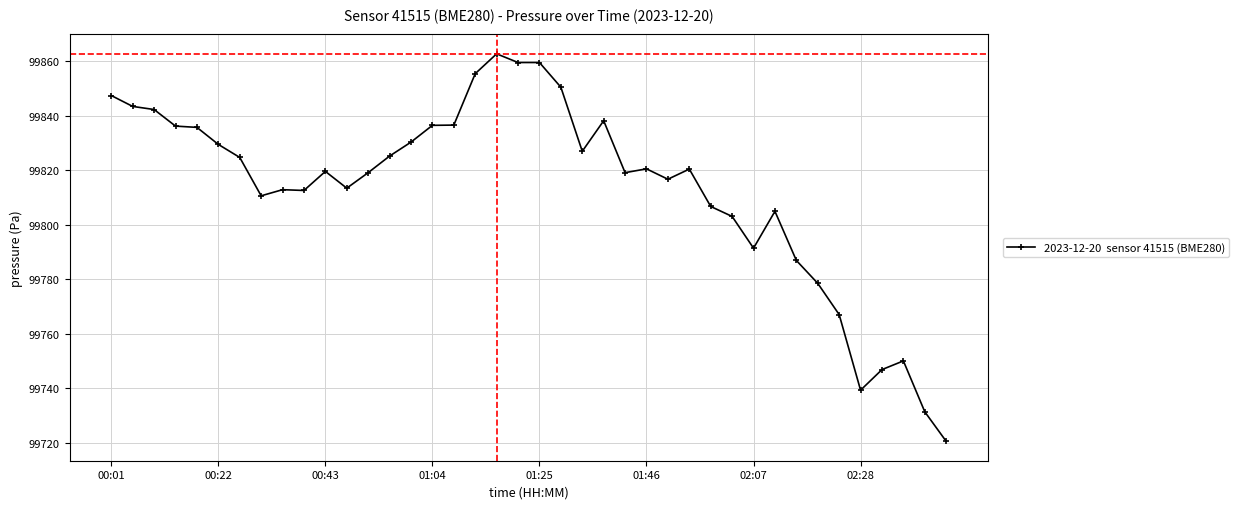

What is the smallest value displayed?

99720.5